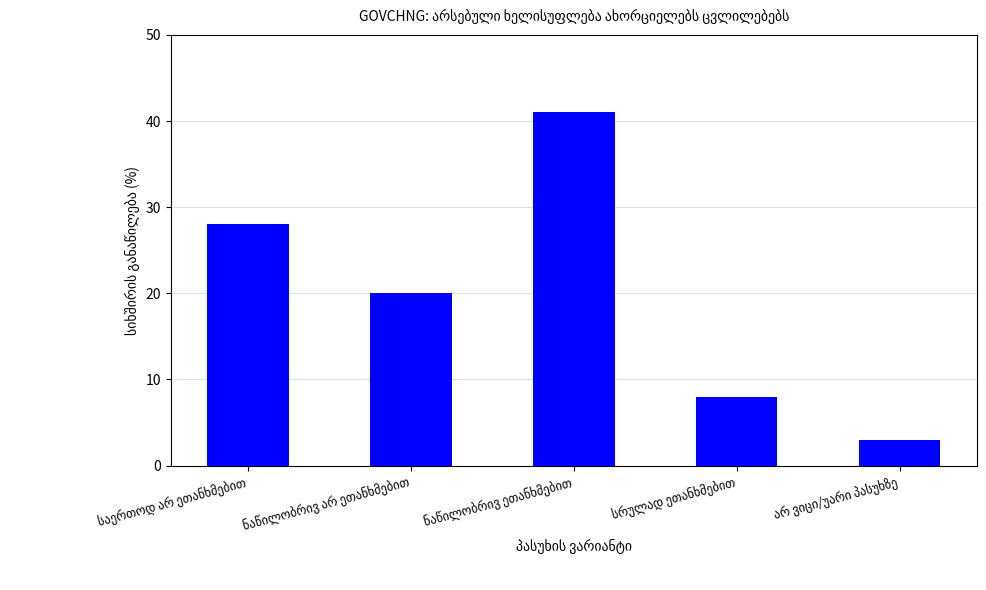

Reading left to right, what are all the values shown in this chart?

28	20	41	8	3